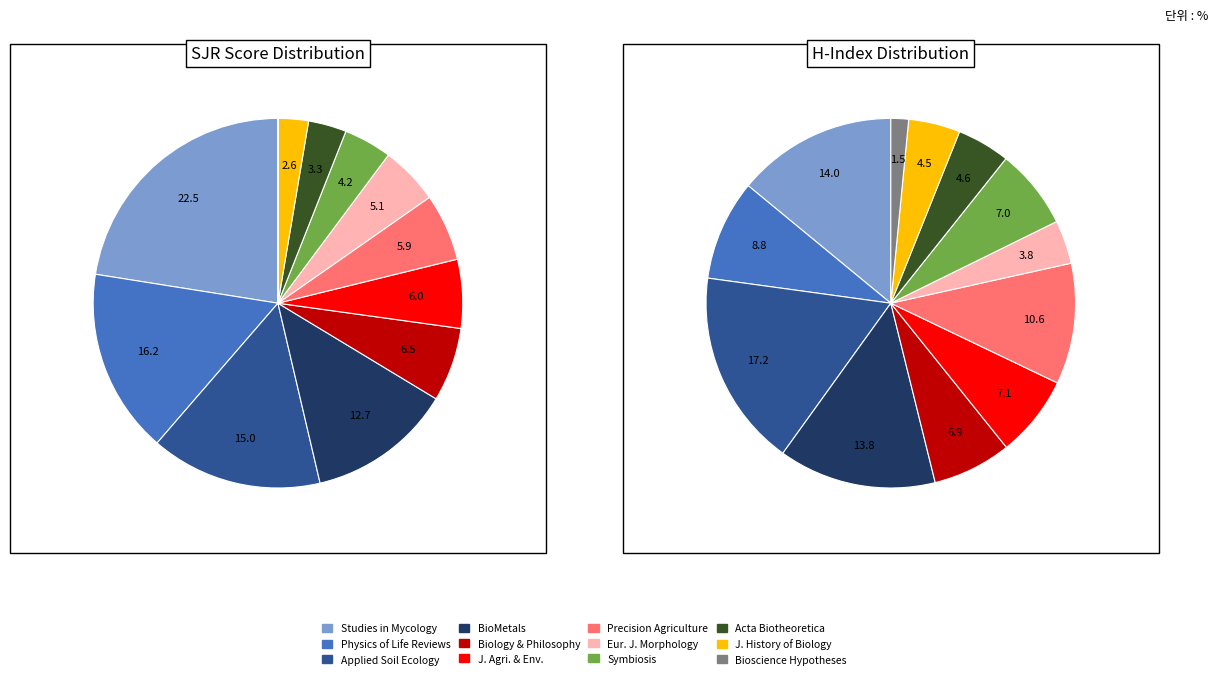

True or false: 5 accounts for 1% of the total.

False